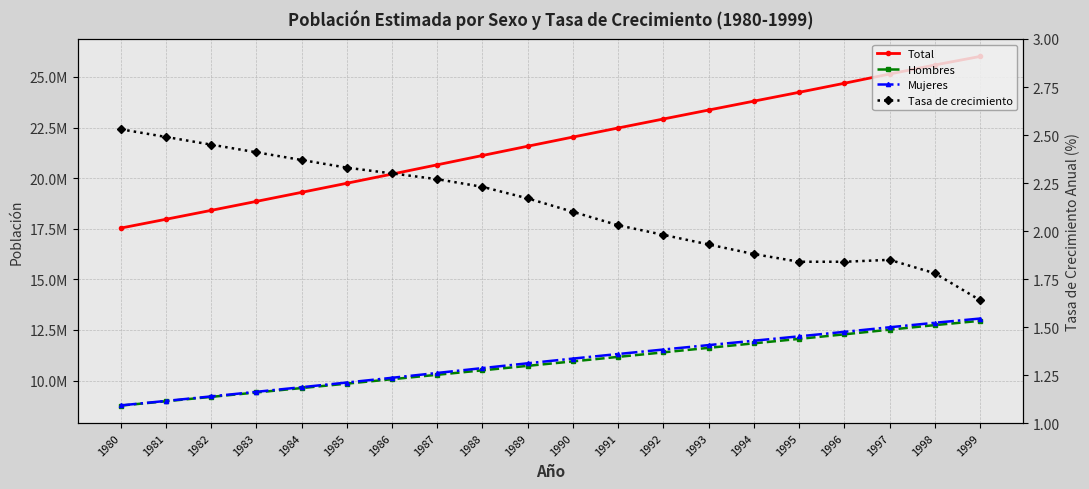

True or false: Mujeres and Hombres cross at least once.

False